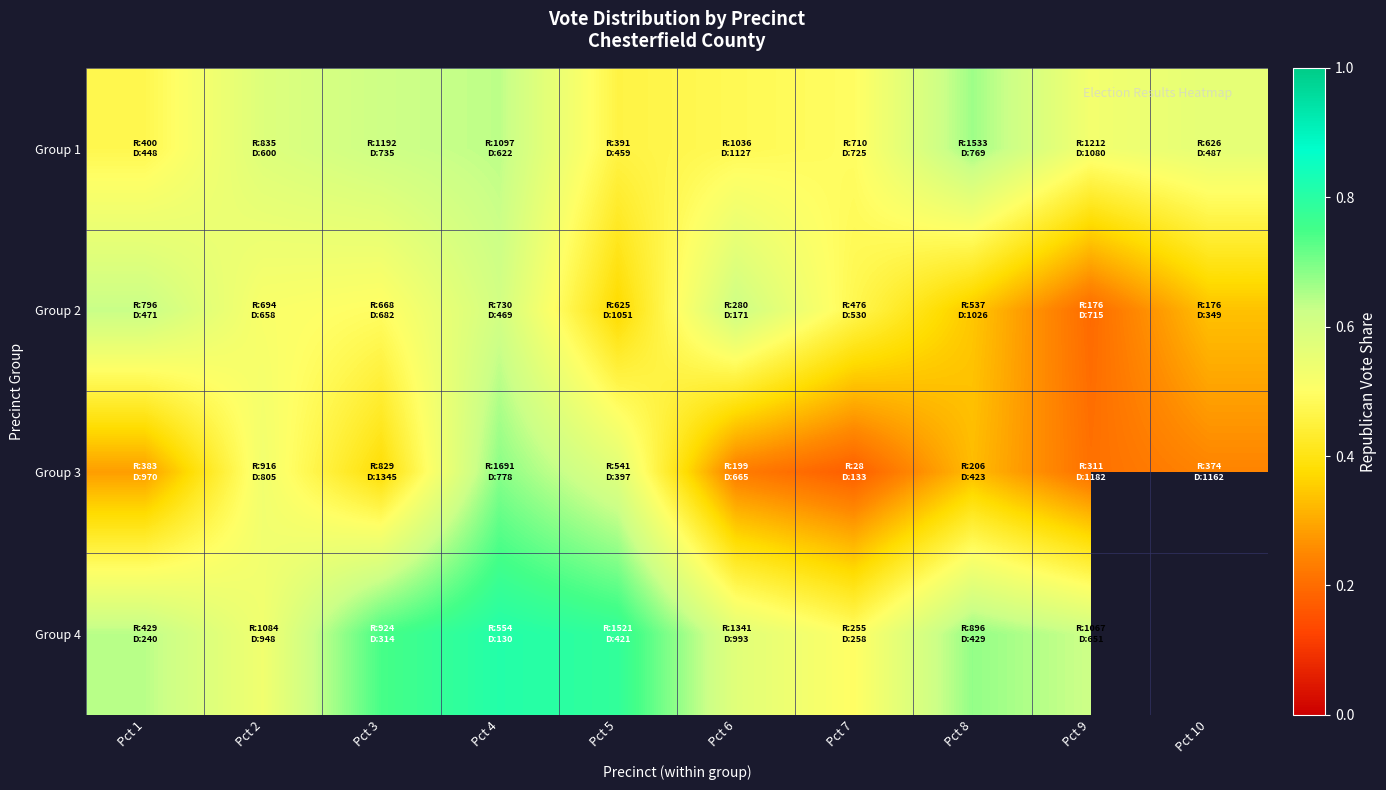

What is the sum of the Group 1 values at Pct 2 and Pct 7?

1.1